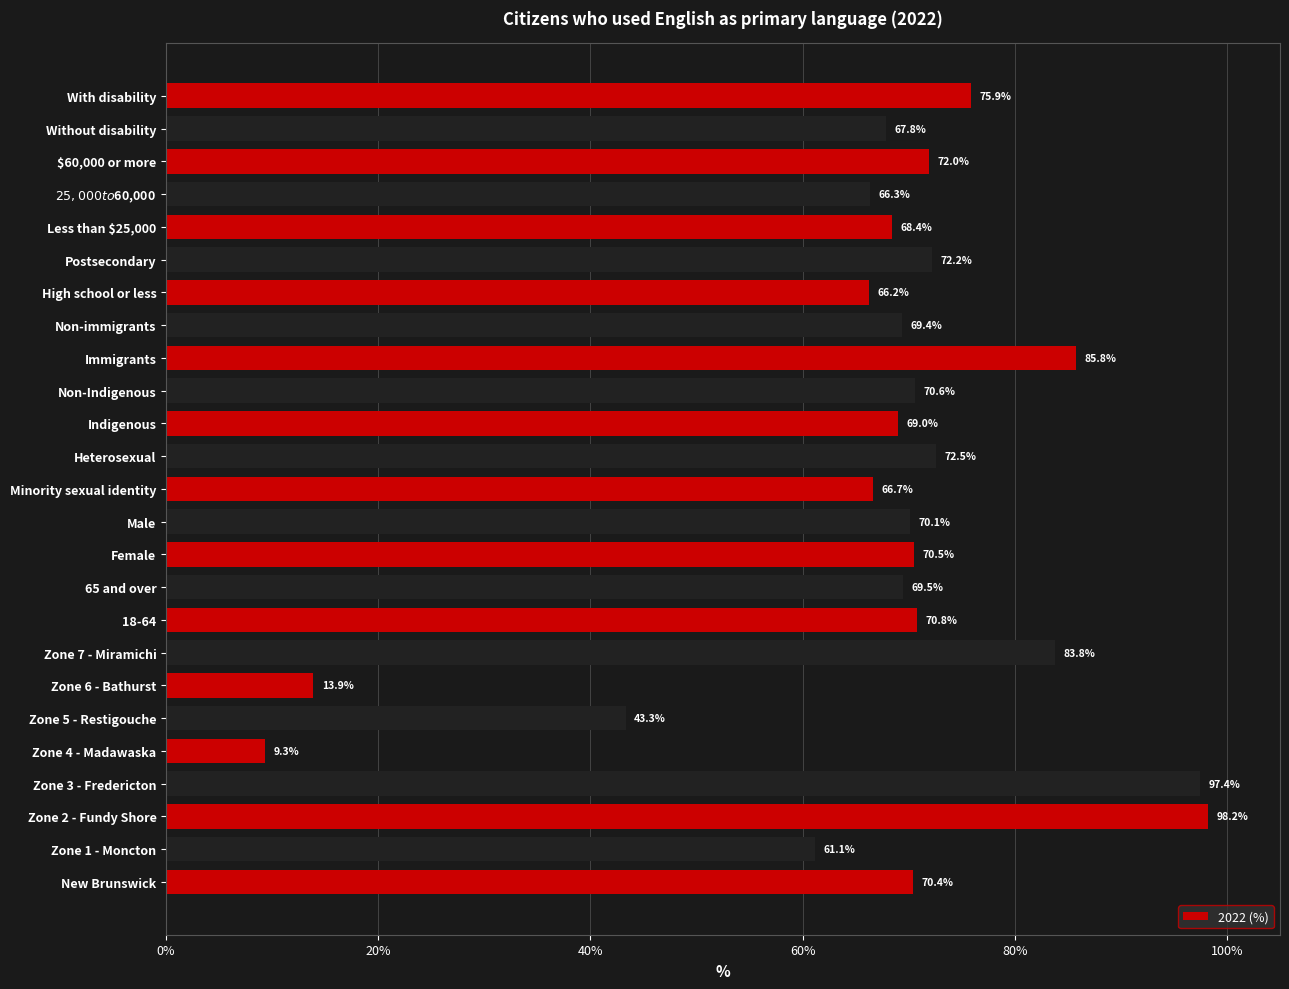

List the labels in order of value, smallest first.

Zone 4 - Madawaska, Zone 6 - Bathurst, Zone 5 - Restigouche, Zone 1 - Moncton, High school or less, $25,000 to $60,000, Minority sexual identity, Without disability, Less than $25,000, Indigenous, Non-immigrants, 65 and over, Male, New Brunswick, Female, Non-Indigenous, 18-64, $60,000 or more, Postsecondary, Heterosexual, With disability, Zone 7 - Miramichi, Immigrants, Zone 3 - Fredericton, Zone 2 - Fundy Shore